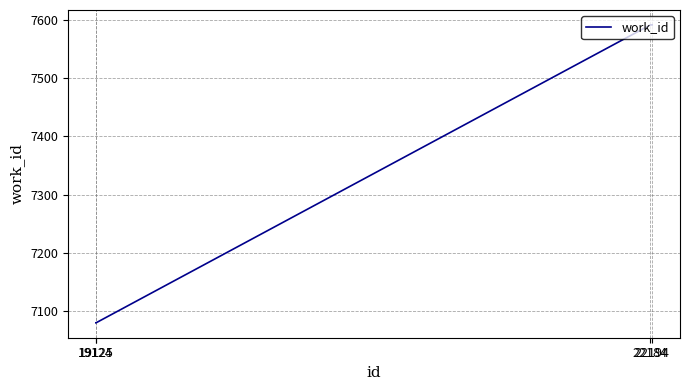

What is the greatest value displayed?

7591